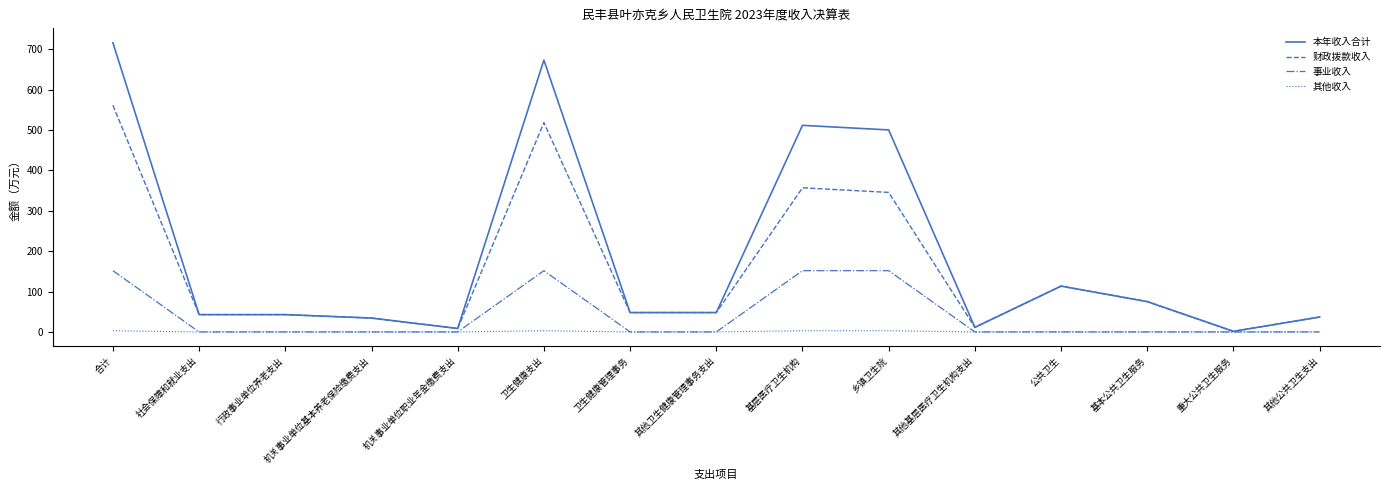

Which category has the highest value across all series?

合计